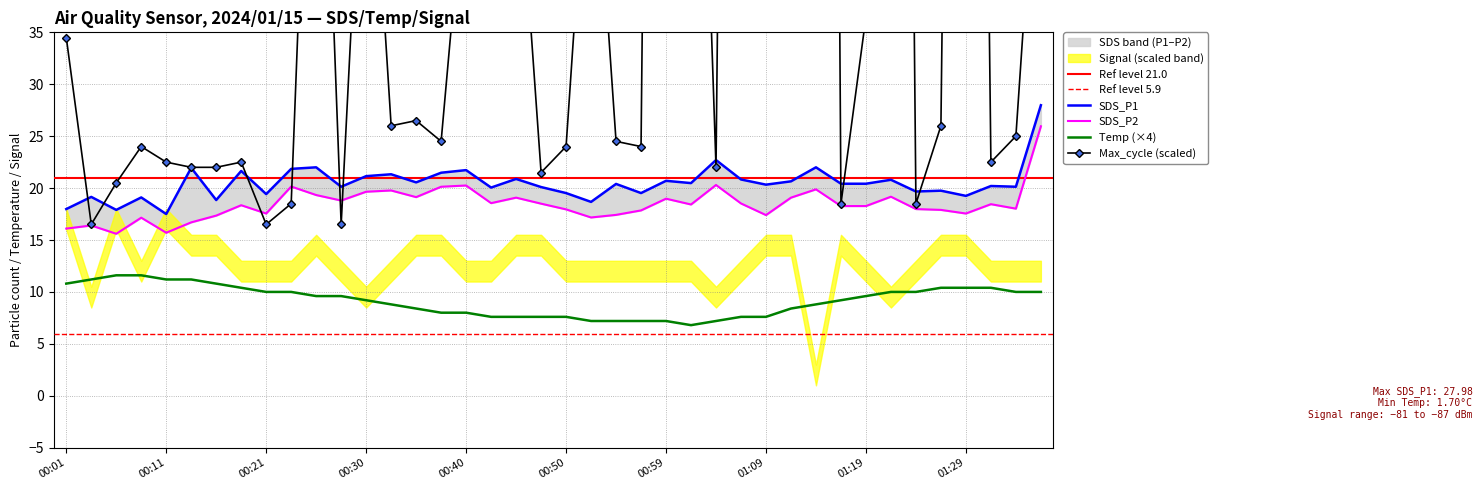

How many data points in Temp are less than 9?

18